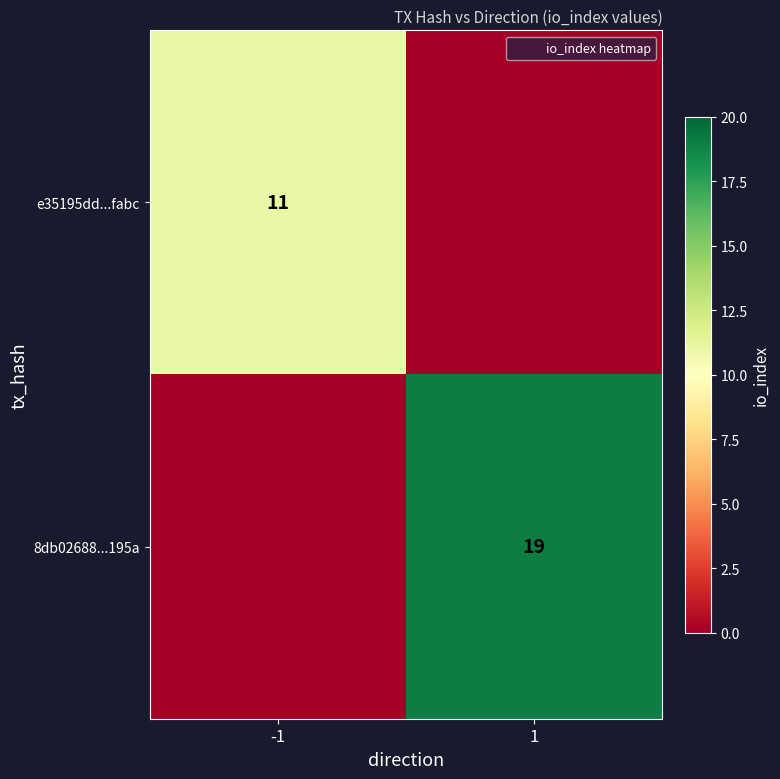

Read the e35195dd...fabc value at -1, to the nearest 10.

10